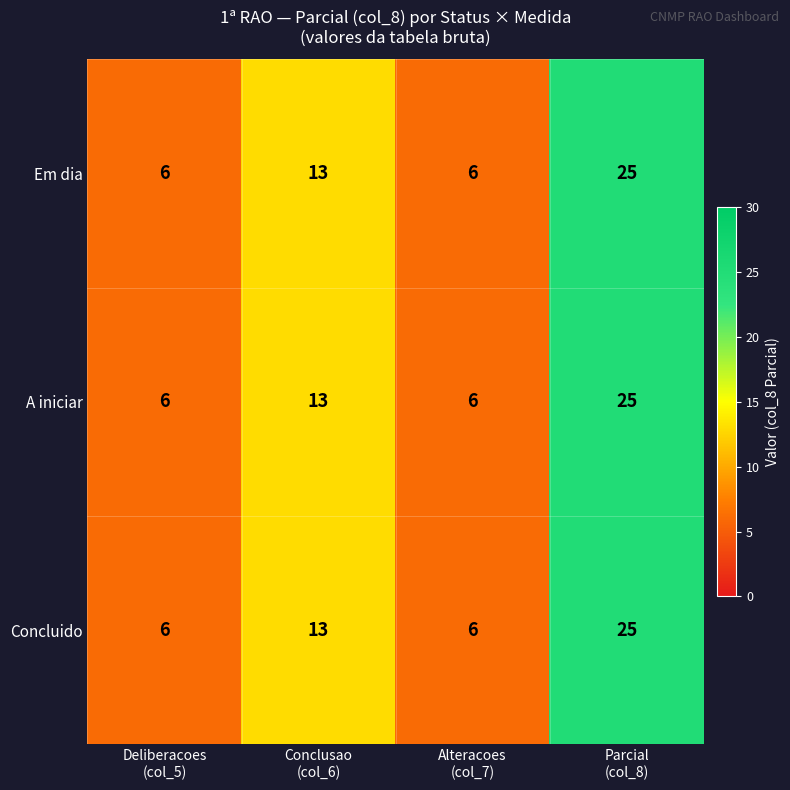

Reading left to right, extract all data points from this chart.

Em dia: 6	13	6	25
A iniciar: 6	13	6	25
Concluido: 6	13	6	25